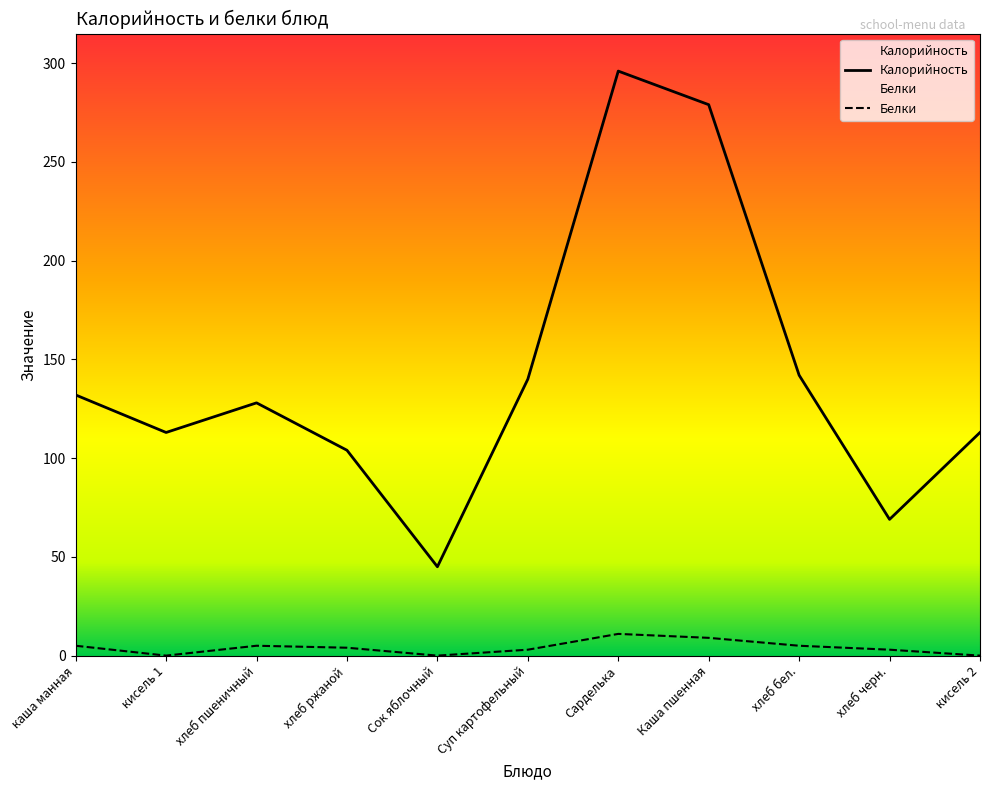

True or false: Калорийность has a value of 69 at хлеб черн..

True